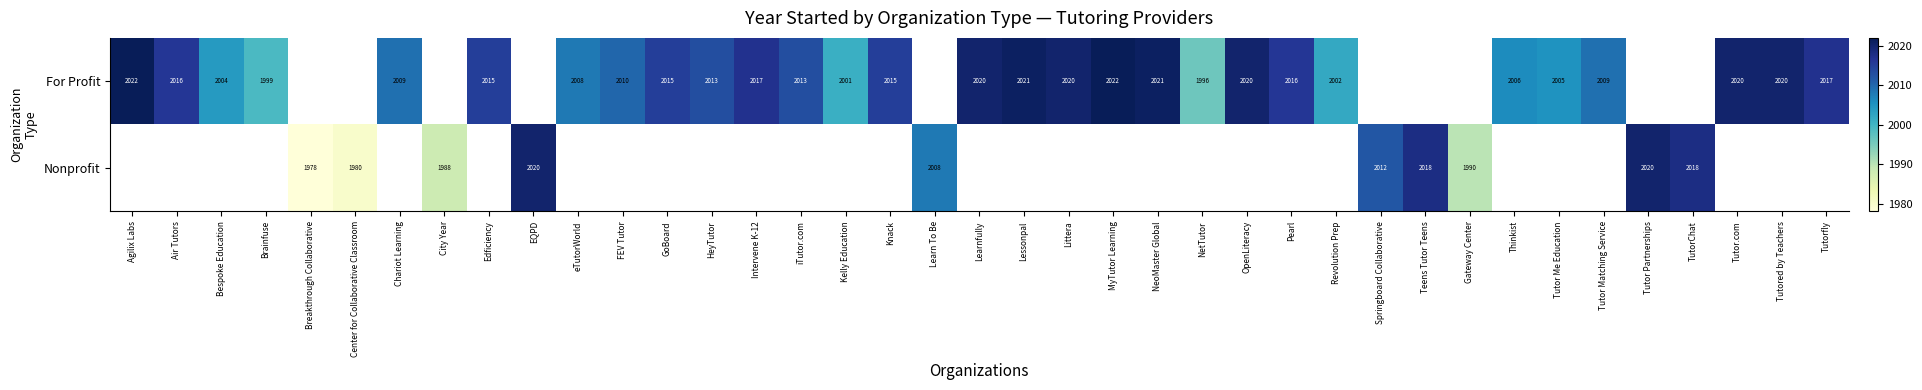

The value of For Profit at Tutorfly is 2017. True or false?

True